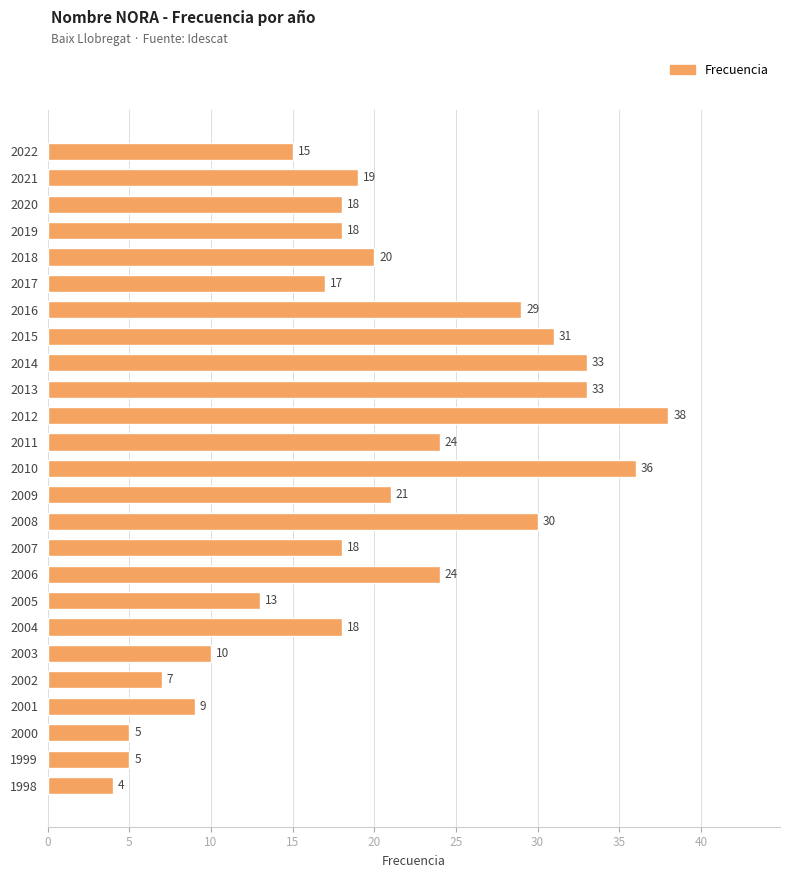

How many categories are shown in the chart?

25